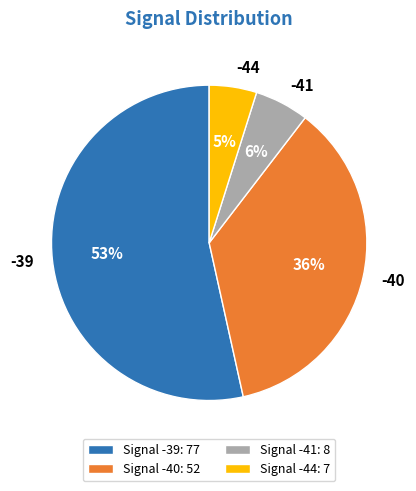

Is there a majority slice in this chart?

Yes